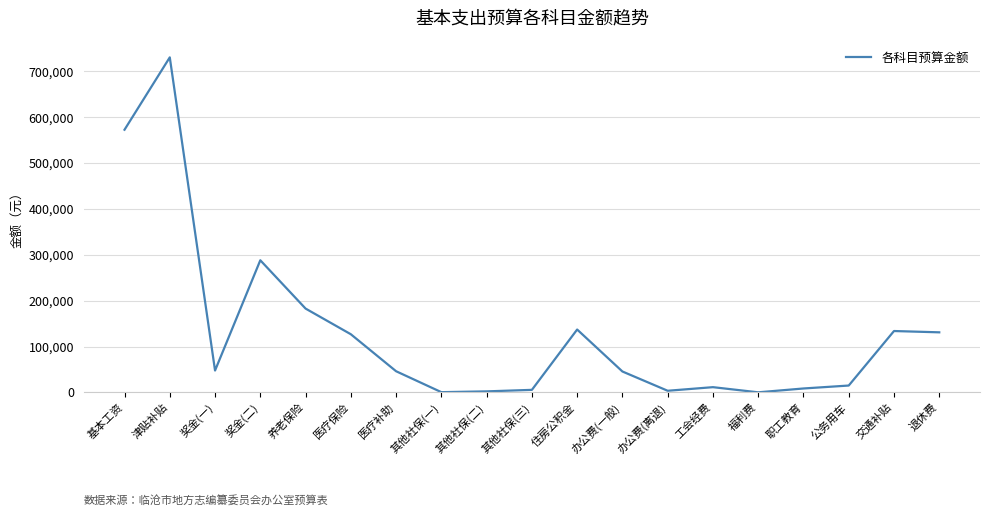

Which label corresponds to the largest value in the chart?

津贴补贴